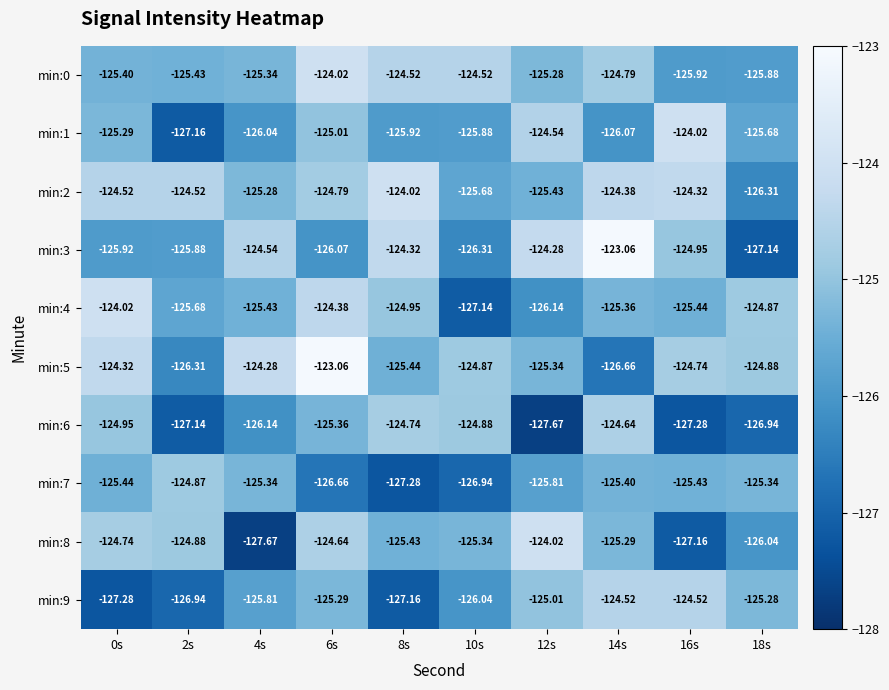

Is the value of min:5 at 14s greater than the value of min:8 at 4s?

Yes